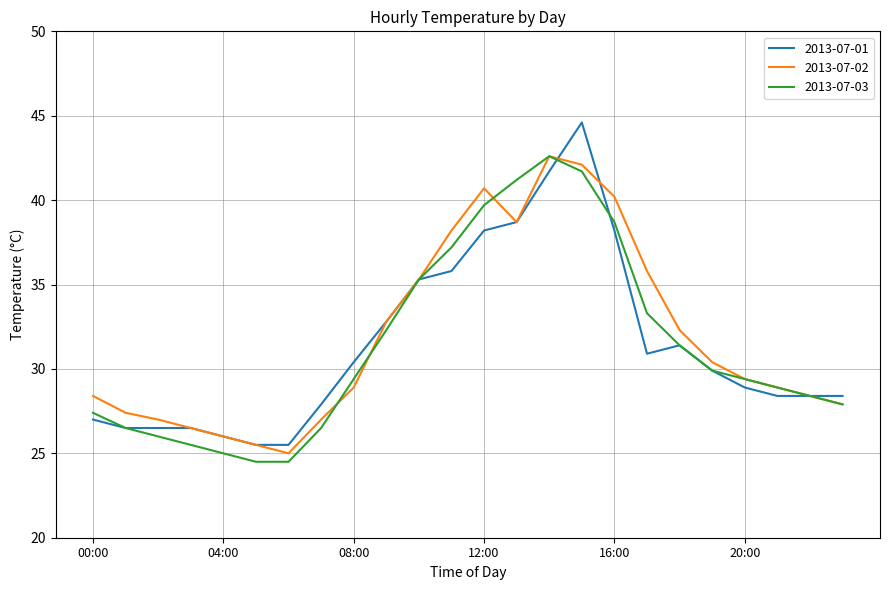

Which series has the largest total across all categories?

2013-07-02